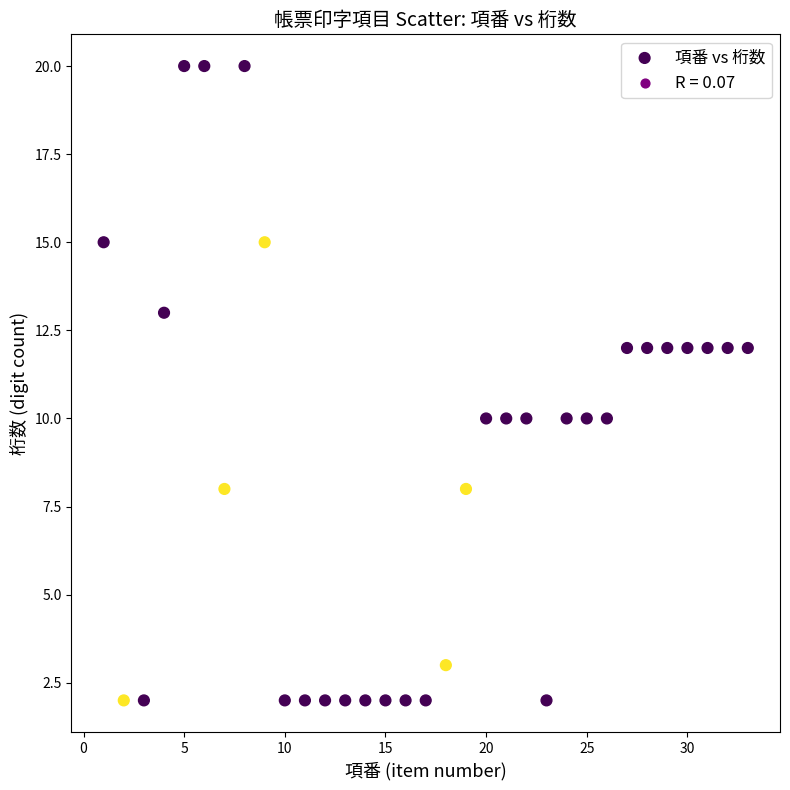

What is the range of X values (max minus min)?

32